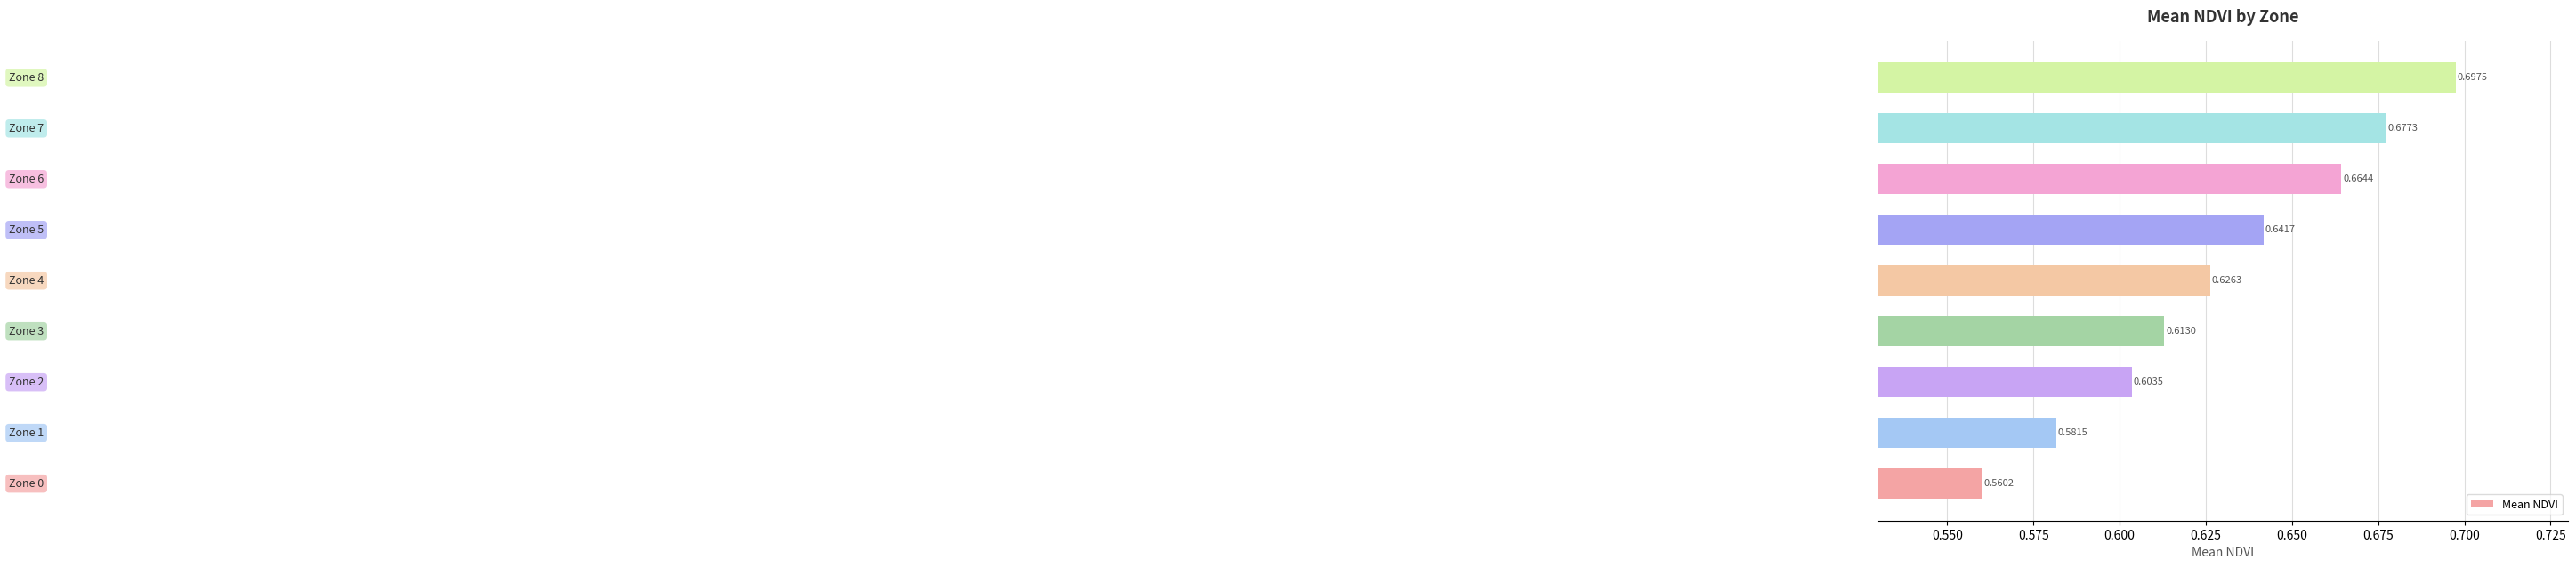

What is the sum of all values?

5.7